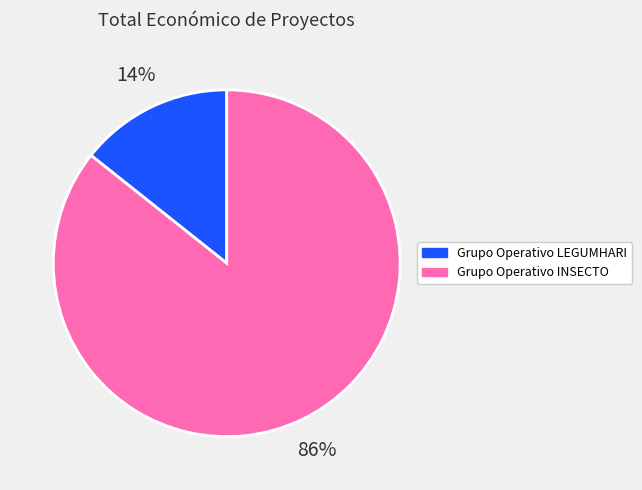

Is Grupo Operativo INSECTO the majority of the pie?

Yes